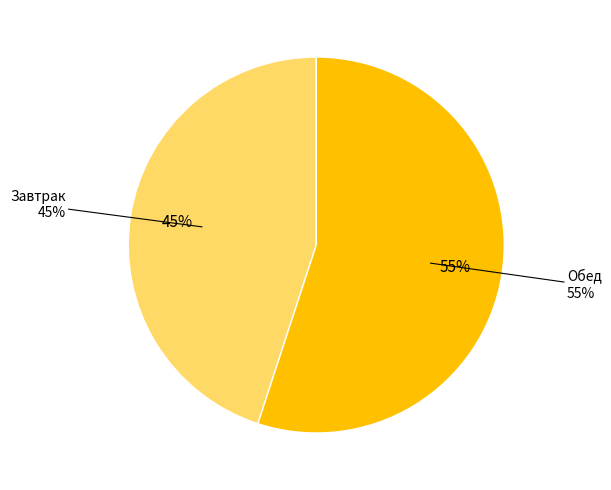

What is the majority slice?

Обед